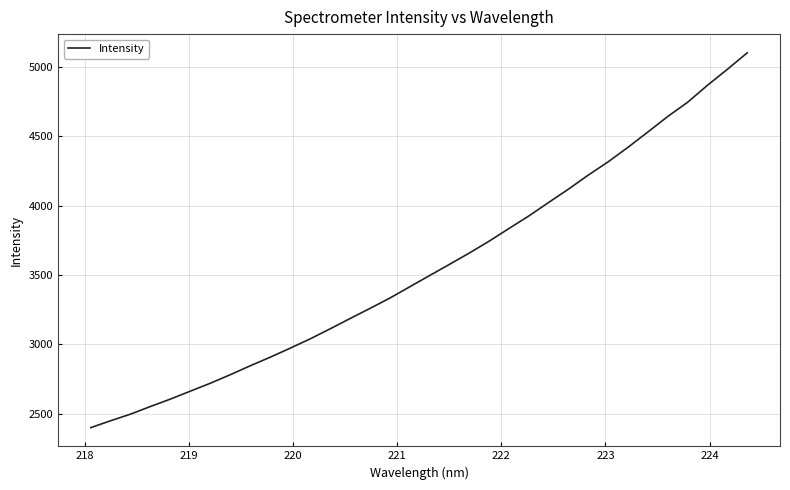

What is the smallest value displayed?

2398.9